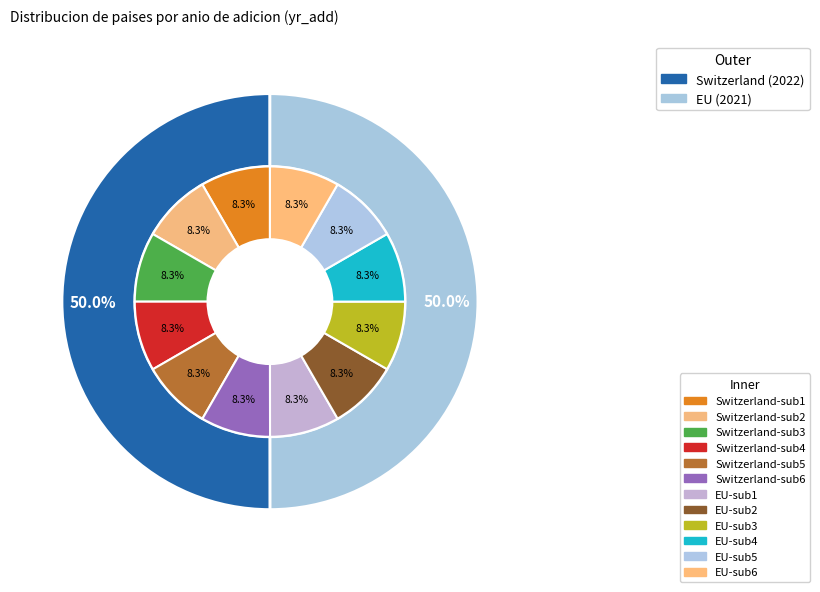

Which has a higher value, EU or Switzerland?

Switzerland